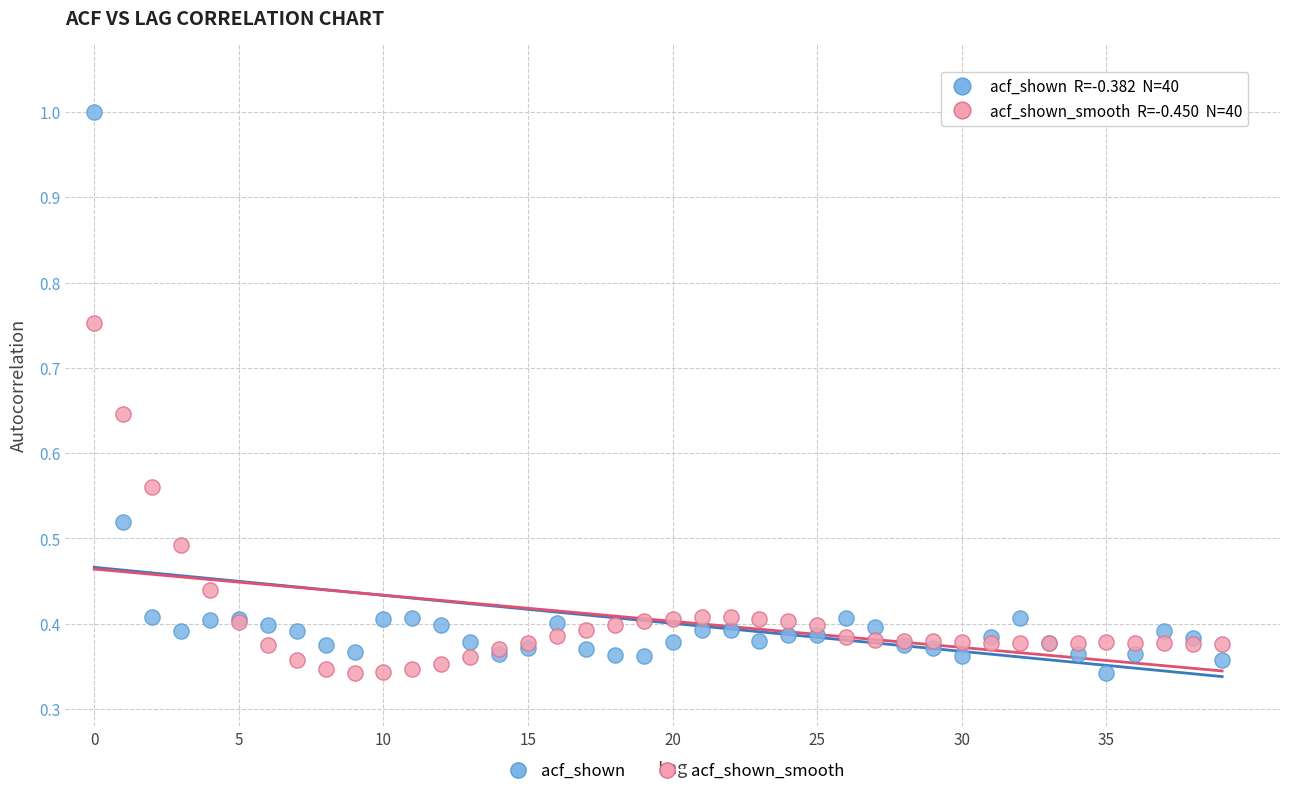

What are all the series names shown in the legend?

acf_shown, acf_shown_smooth